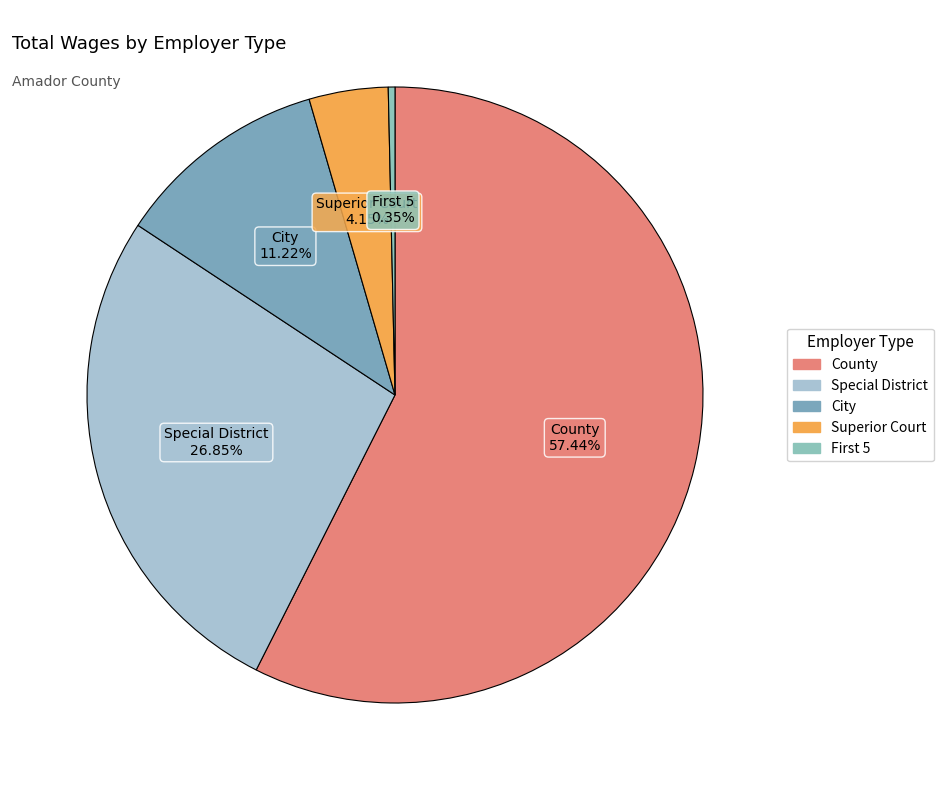

Between County and Special District, which is larger?

County